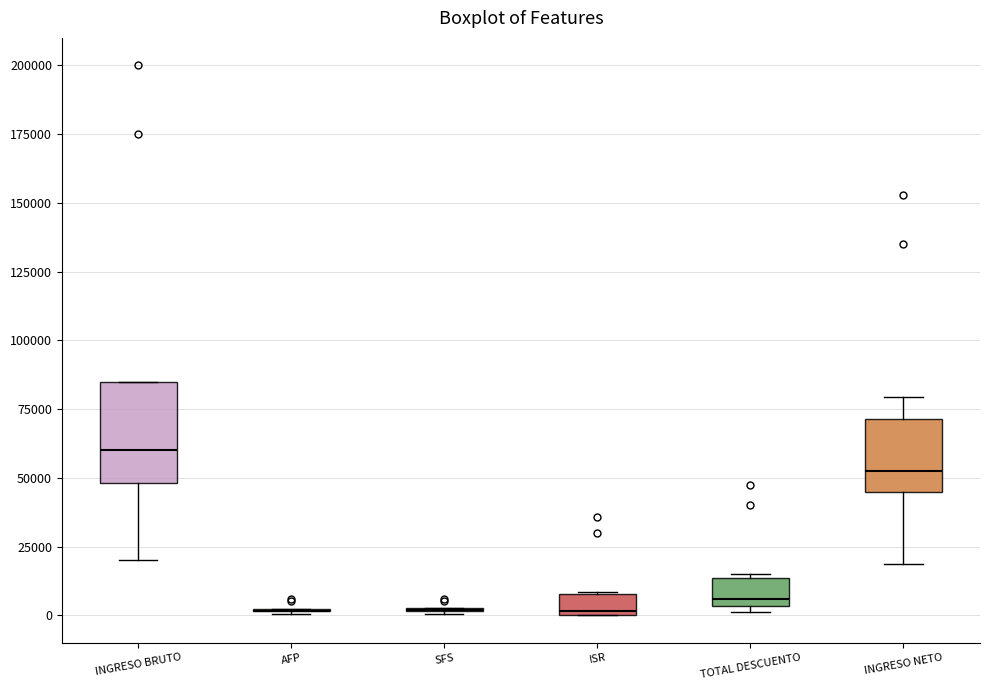

Where does the median line of the box for INGRESO BRUTO sit on the y-axis? The values are not printed on the chart, so give them approximately, as read against the axis.

60000